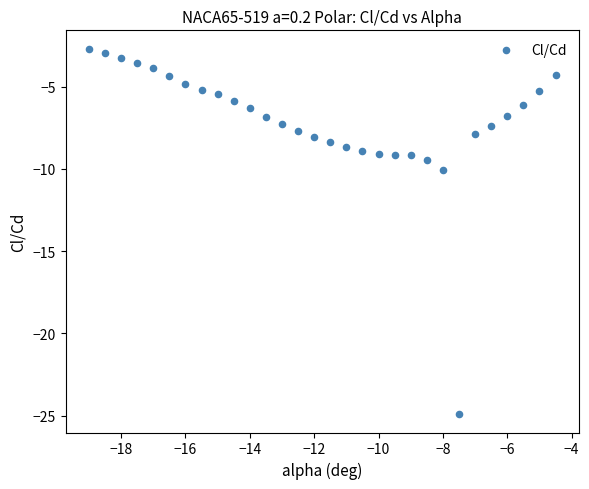

What Y value in the scatter plot is closest to -13?

-10.1